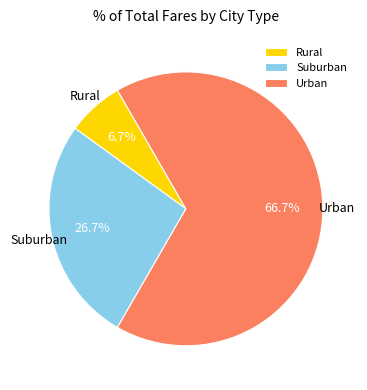

Approximately how many times larger is the value at Suburban compared to Rural?

4.0